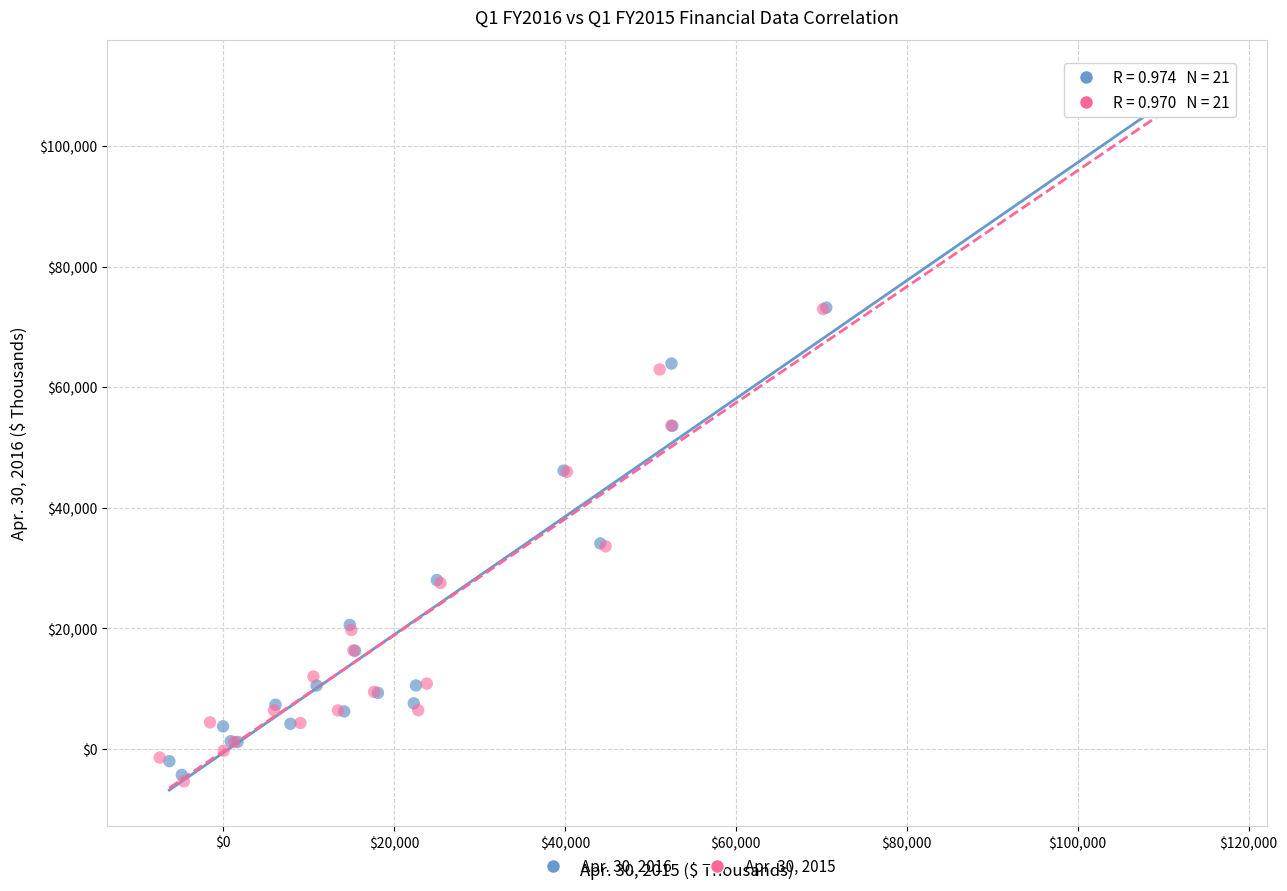

What are all the series names shown in the legend?

Apr. 30, 2016, Apr. 30, 2015